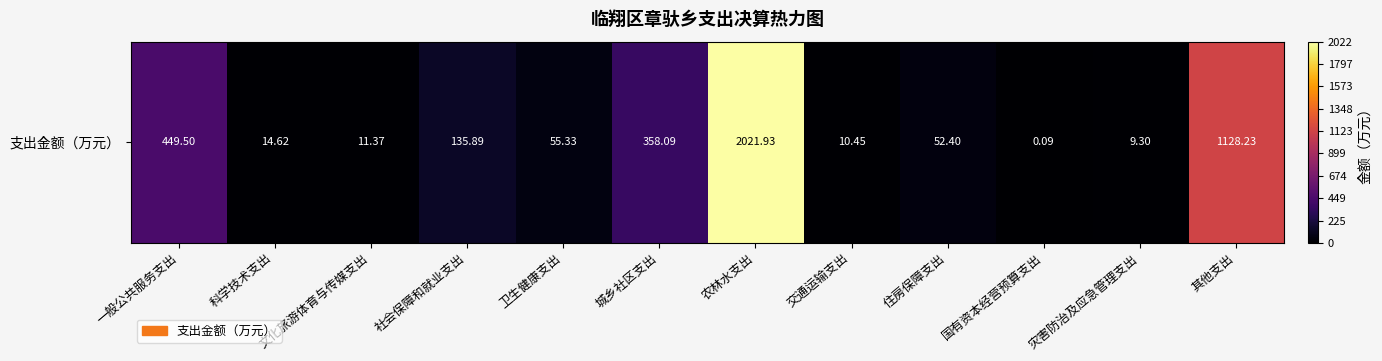

Reading left to right, what are all the values shown in this chart?

一般公共服务支出=449.5	科学技术支出=14.6	文化旅游体育与传媒支出=11.4	社会保障和就业支出=135.9	卫生健康支出=55.3	城乡社区支出=358.1	农林水支出=2021.9	交通运输支出=10.4	住房保障支出=52.4	国有资本经营预算支出=0.1	灾害防治及应急管理支出=9.3	其他支出=1128.2